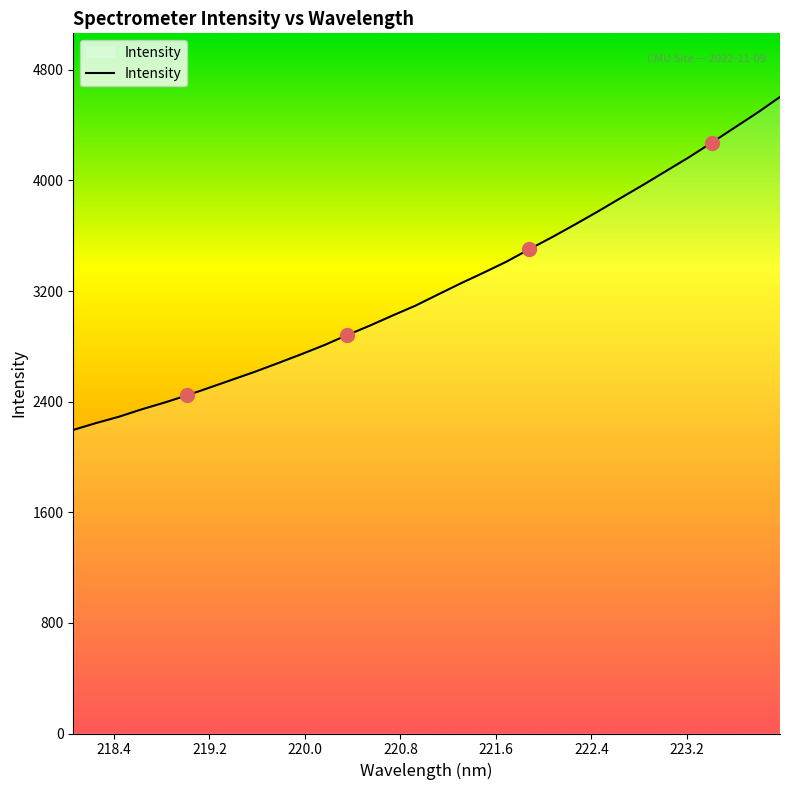

What is the difference between the maximum and minimum values?

2407.7